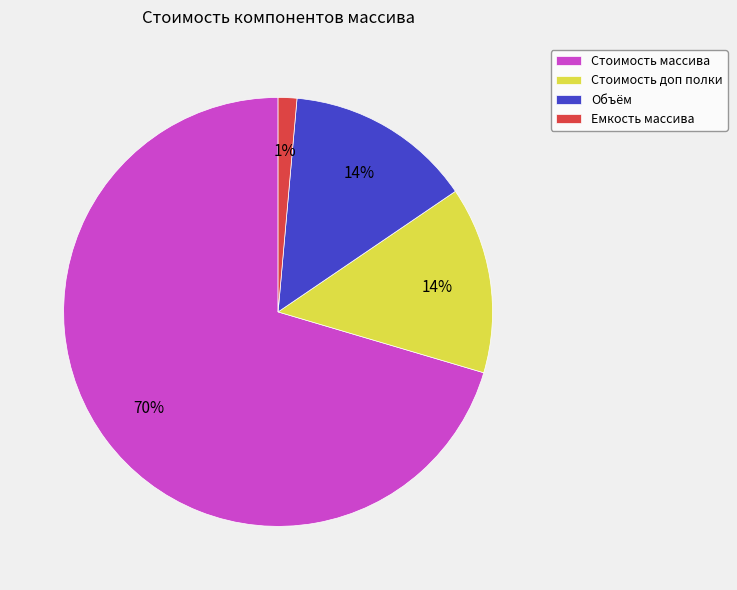

Combined, do Стоимость доп полки and Стоимость массива account for over 50%?

Yes